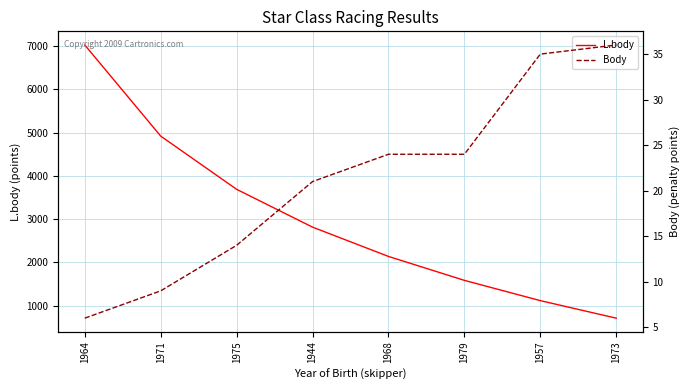

True or false: L.body and Body cross at least once.

False